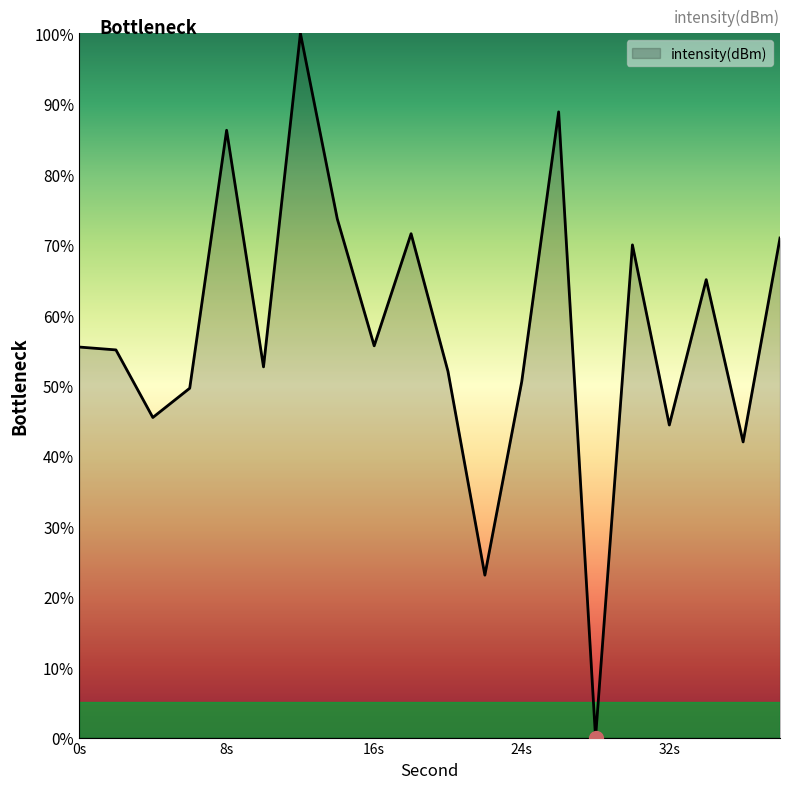

What is the maximum value shown in the chart?

100.0